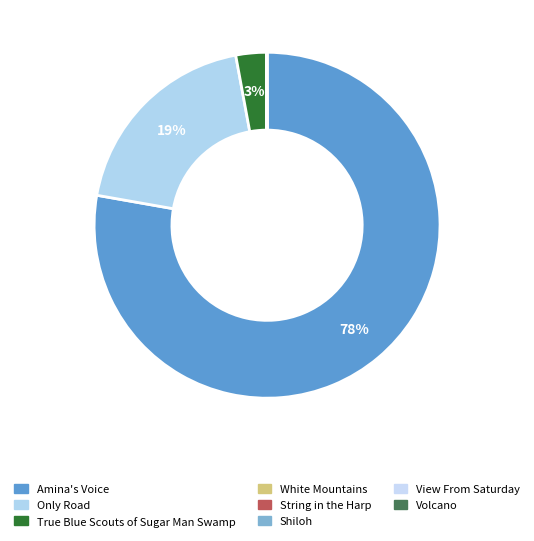

How many segments does this pie chart have?

8